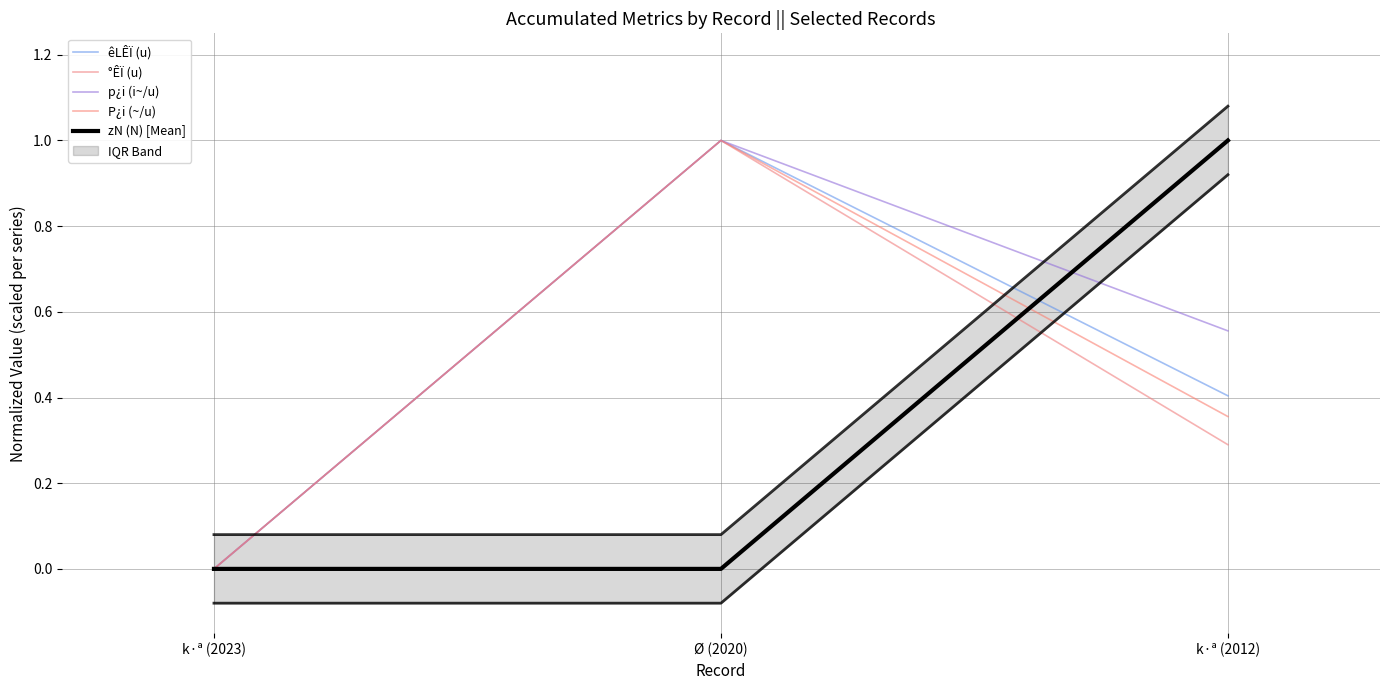

How many lines are shown in the chart?

5